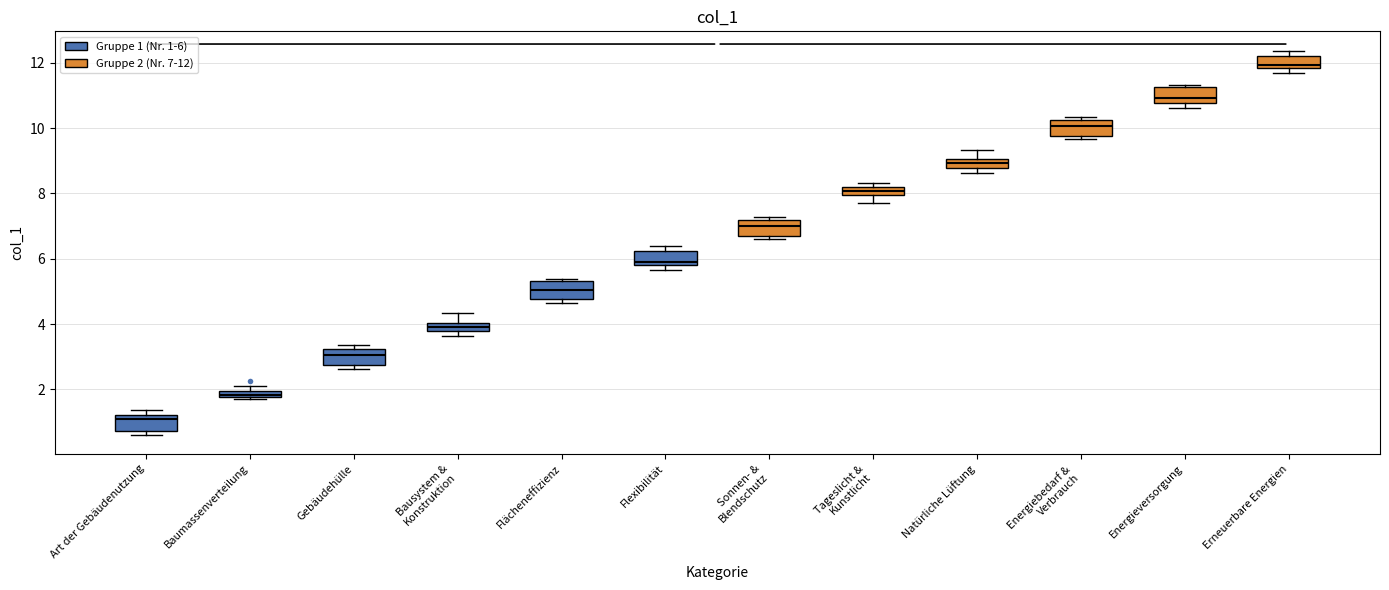

Where does the median line of the box for Flächeneffizienz sit on the y-axis? The values are not printed on the chart, so give them approximately, as read against the axis.

5.0